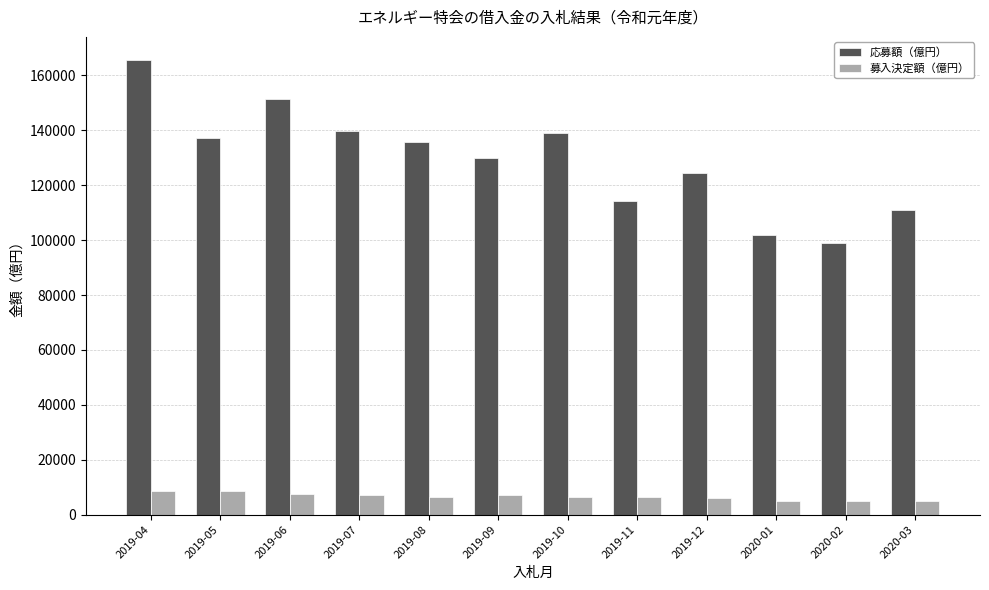

What is the smallest value displayed?

4999.9